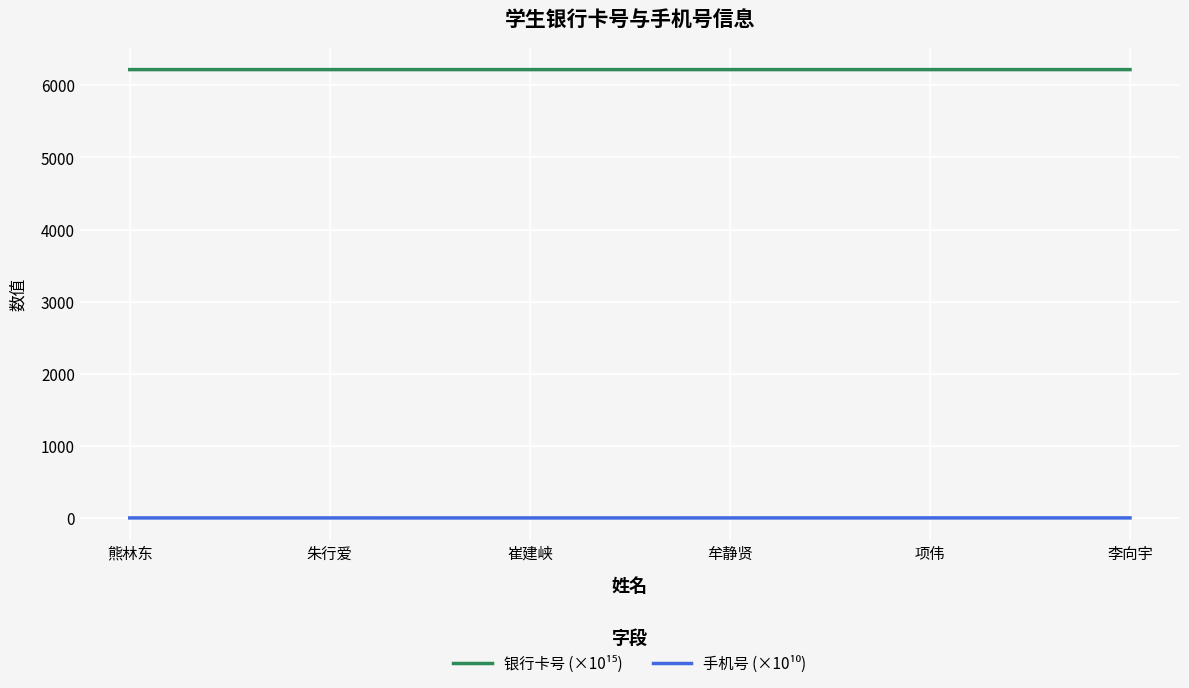

Reading left to right, list all the values displayed in this chart.

银行卡号 (×10¹⁵): 熊林东=6217.0	朱行爱=6217.0	崔建峡=6217.0	牟静贤=6217.0	项伟=6217.0	李向宇=6217.0
手机号 (×10¹⁰): 熊林东=1.6	朱行爱=1.6	崔建峡=1.3	牟静贤=1.6	项伟=1.9	李向宇=1.9